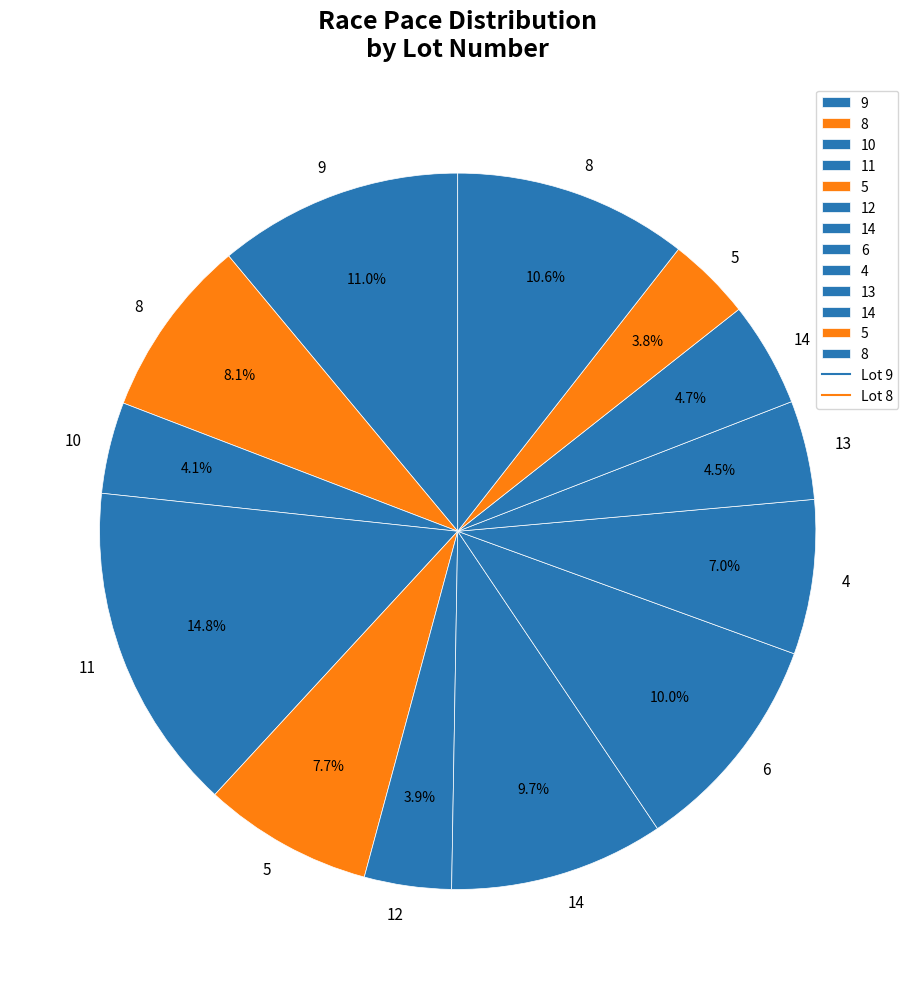

Count the number of slices in the pie.

13